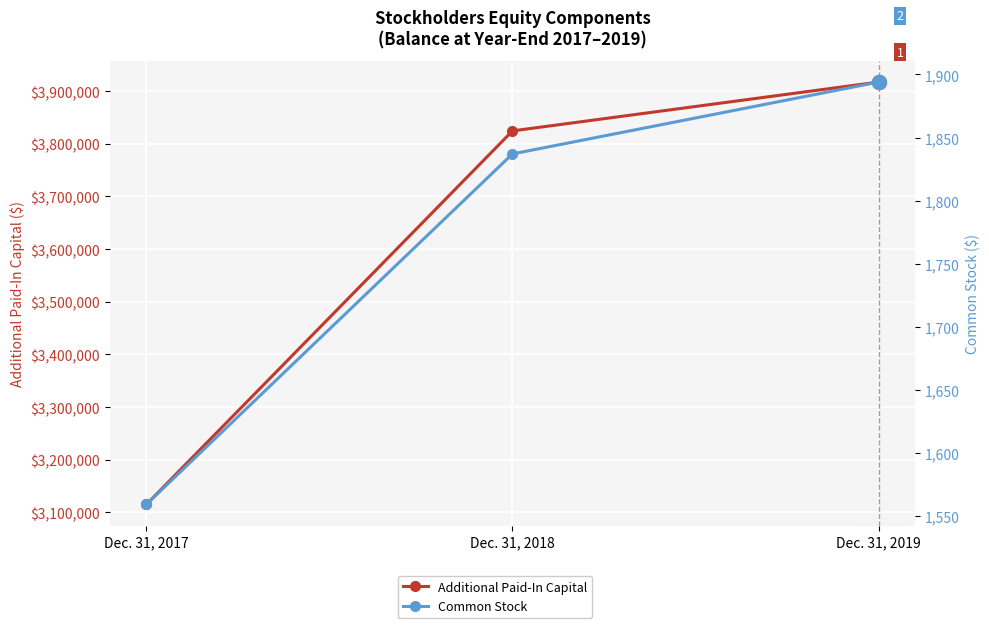

How many data points in Common Stock are above 1837?

1